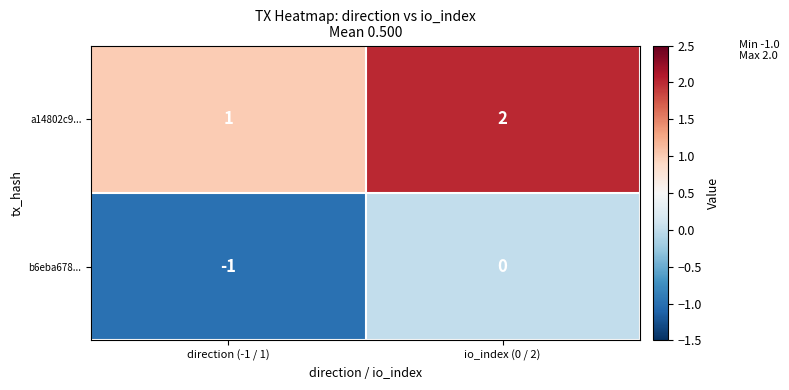

What is the sum of all a14802c9... values?

3